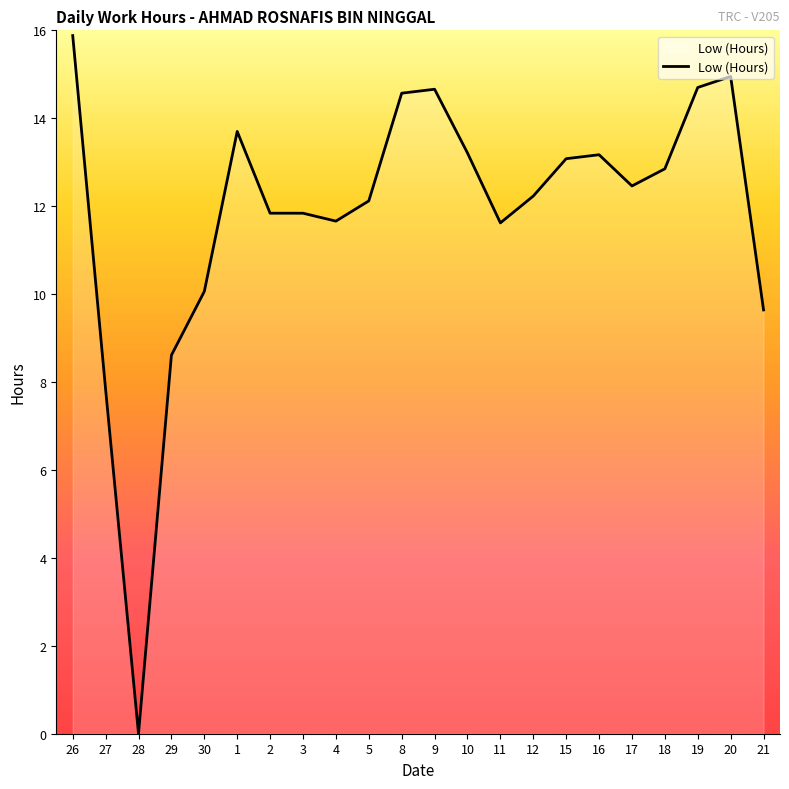

Which label corresponds to the largest value in the chart?

26